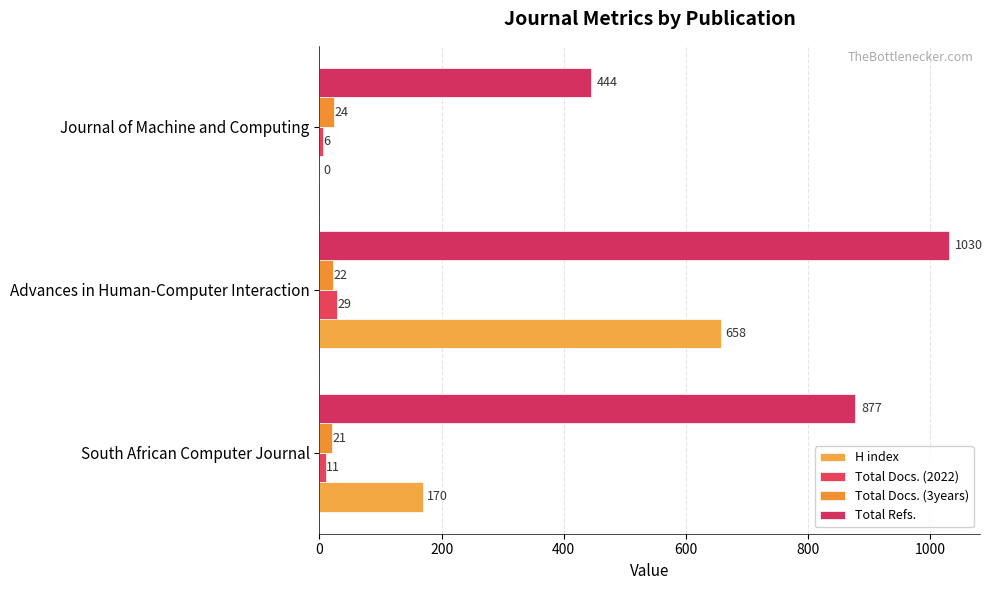

What is the highest value of the H index series?

658